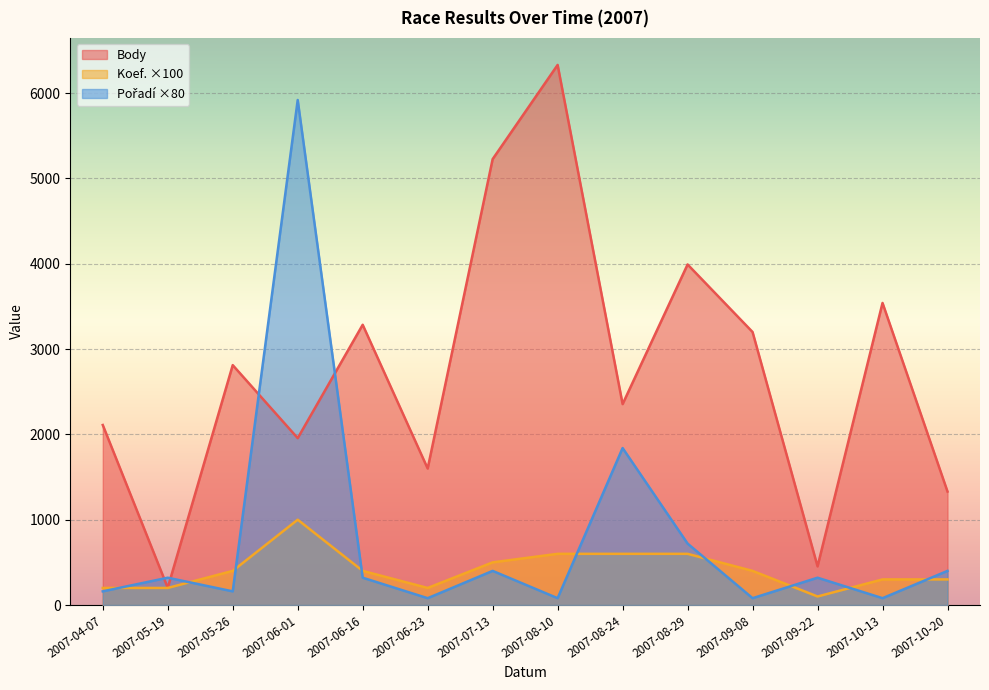

Is the value of Pořadí at 2007-07-13 greater than the value of Koef. at 2007-05-19?

Yes